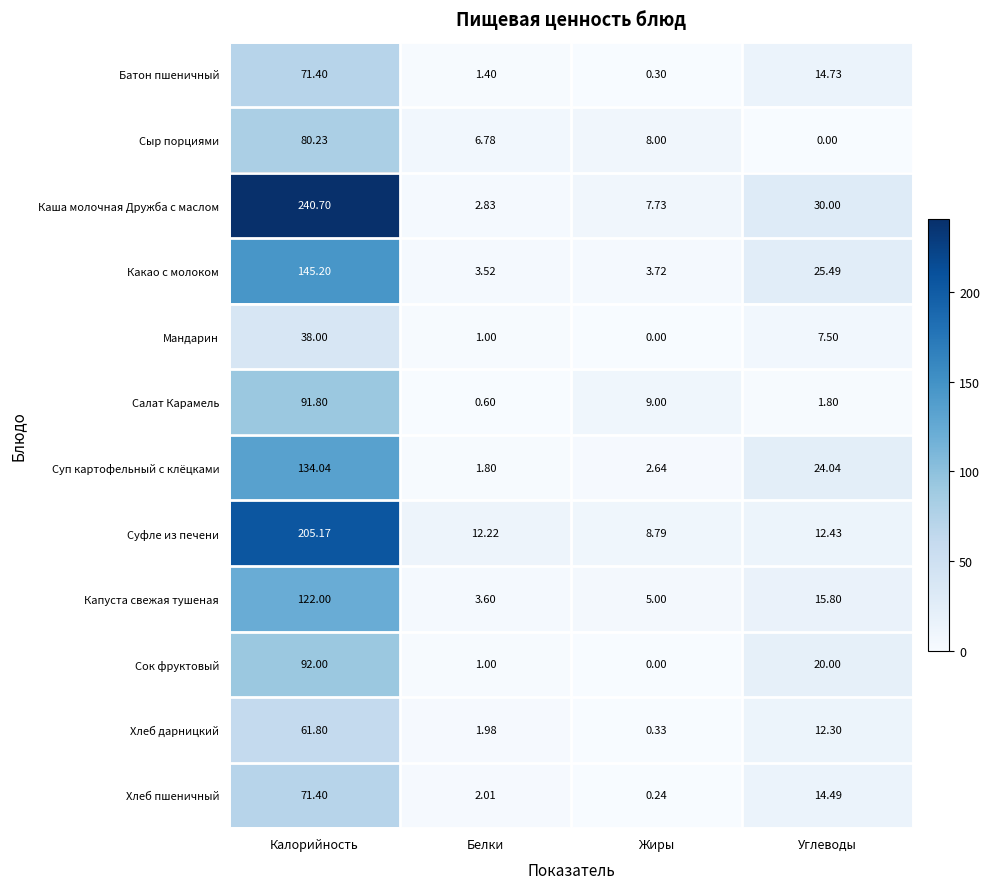

Count the number of categories in the chart.

4